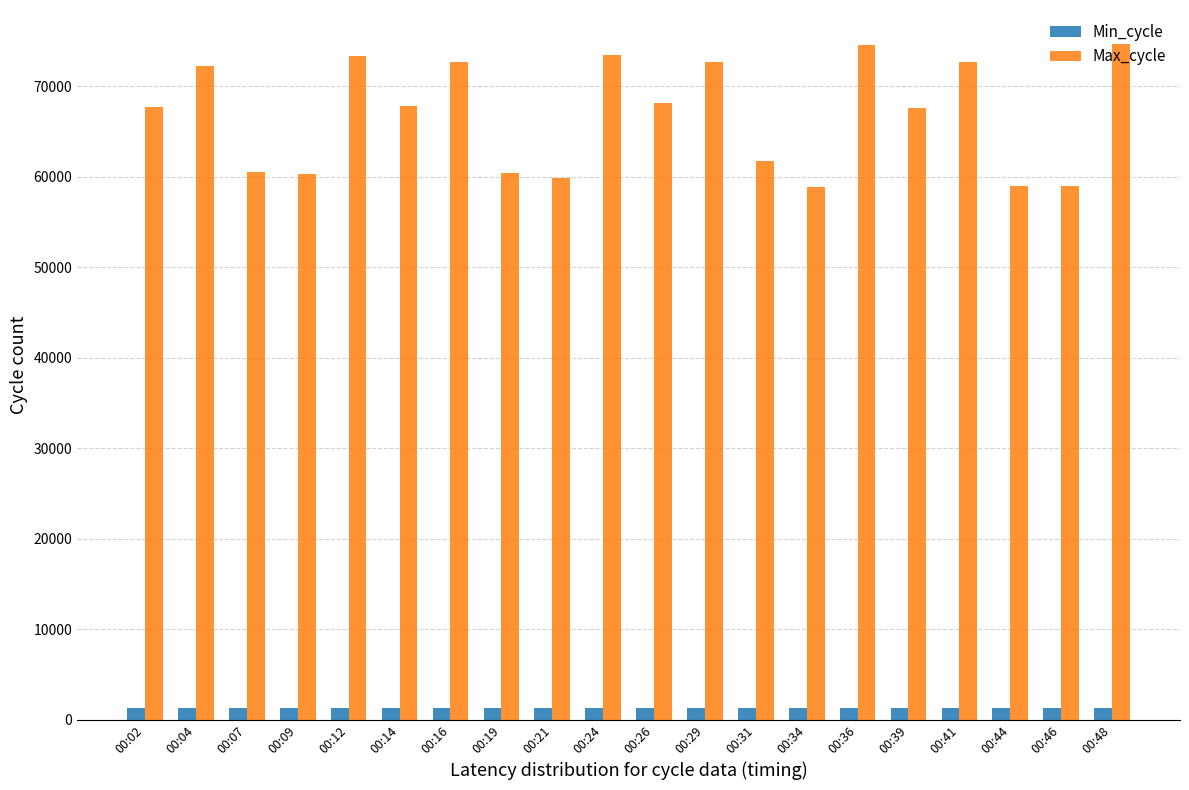

How many distinct data groups are displayed?

2